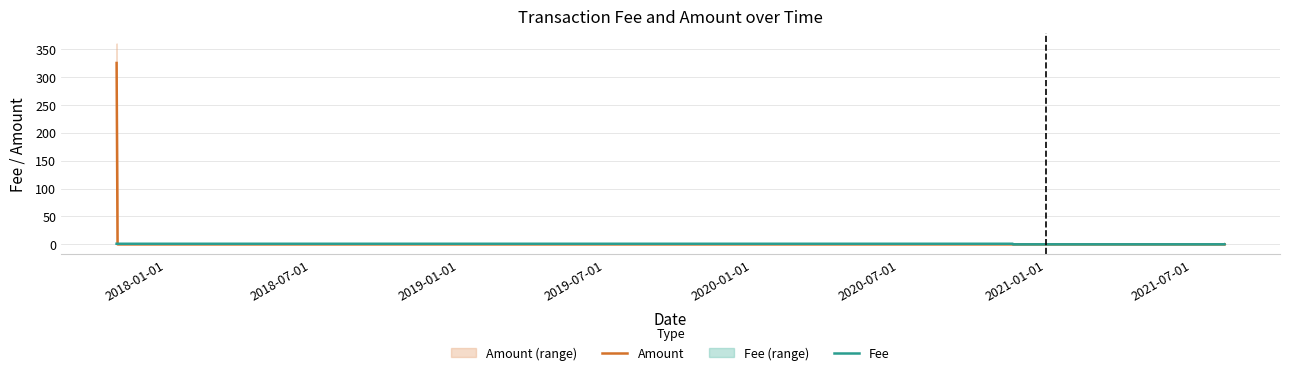

The value of Fee at 2020-07-01 is 0.0. True or false?

False